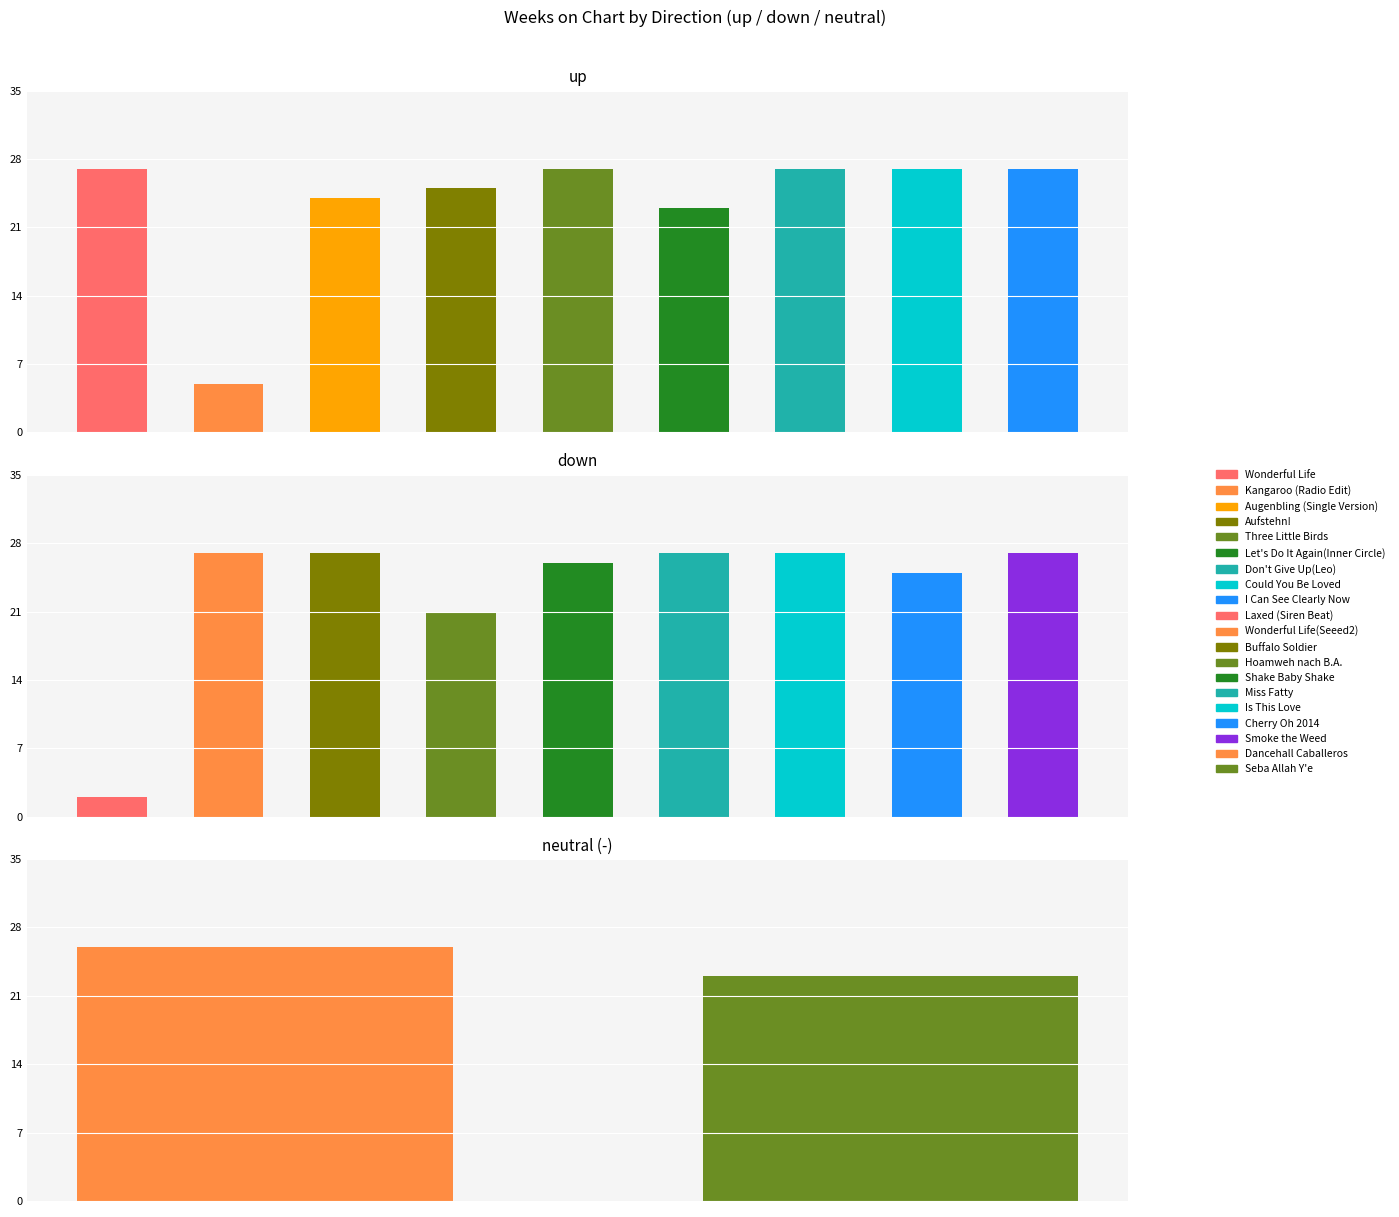

What is the average value of the down series?

23